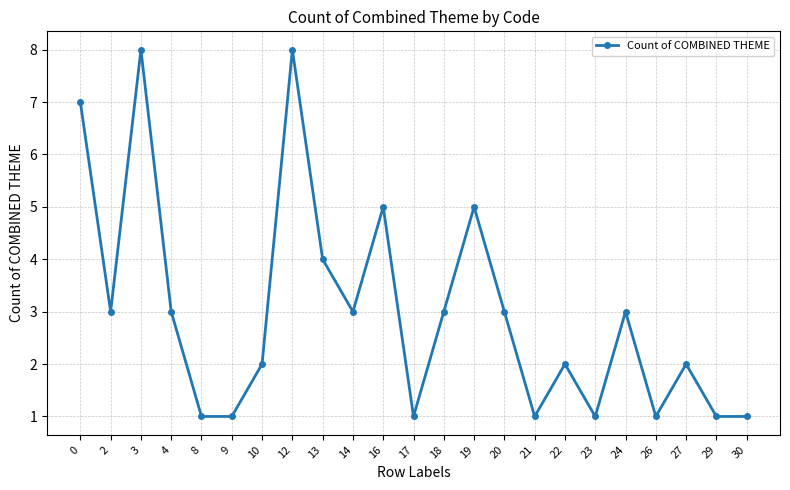

What is the ratio of the value at 10 to the value at 9?

2.0